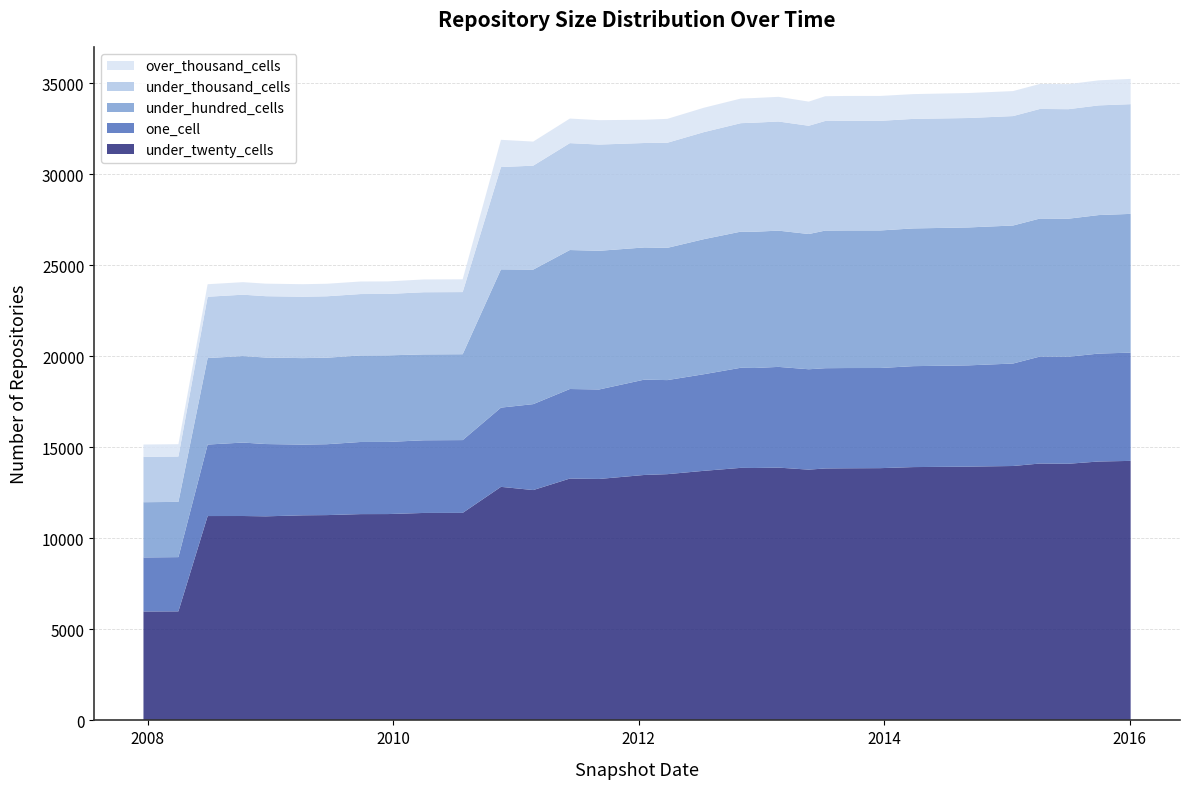

Reading left to right, transcribe all the data shown in this chart.

one_cell: 2970	2981	3929	4036	3973	3885	3895	3964	3964	3993	4001	4354	4722	4921	4917	5240	5169	5309	5501	5495	5535	5516	5509	5509	5503	5547	5564	5631	5878	5880	5931	5948
under_twenty_cells: 5984	5991	11229	11231	11213	11269	11281	11335	11338	11399	11402	12833	12657	13289	13267	13487	13530	13714	13877	13870	13890	13779	13844	13853	13861	13919	13945	13979	14115	14103	14226	14260
under_hundred_cells: 3035	3035	4753	4753	4752	4753	4754	4754	4757	4719	4718	7596	7392	7637	7620	7262	7267	7421	7480	7487	7487	7431	7562	7560	7559	7568	7579	7584	7584	7586	7611	7625
under_thousand_cells: 2493	2493	3369	3372	3372	3373	3375	3375	3375	3416	3415	5623	5712	5874	5838	5739	5775	5882	5960	5993	5997	5949	6024	6022	6023	6019	6013	6013	6022	6018	6027	6029
over_thousand_cells: 677	677	688	689	689	689	689	689	689	702	702	1497	1323	1350	1341	1278	1313	1340	1353	1355	1356	1327	1359	1369	1368	1362	1373	1374	1375	1375	1376	1388